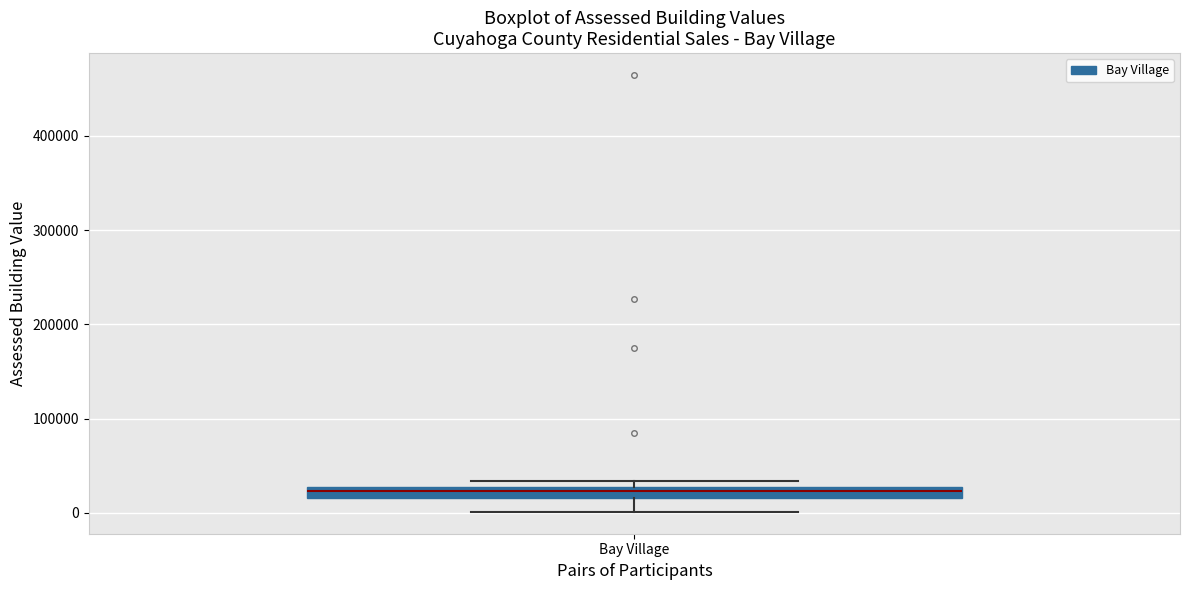

Where is the lower edge of the box for Bay Village on the y-axis? The values are not printed on the chart, so give them approximately, as read against the axis.

20000